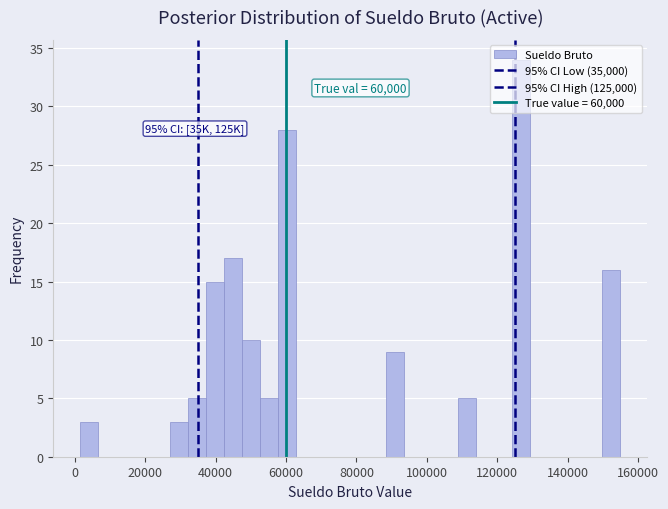

Read against the x-axis, roughly where is the centre of the tallest bar?

126000